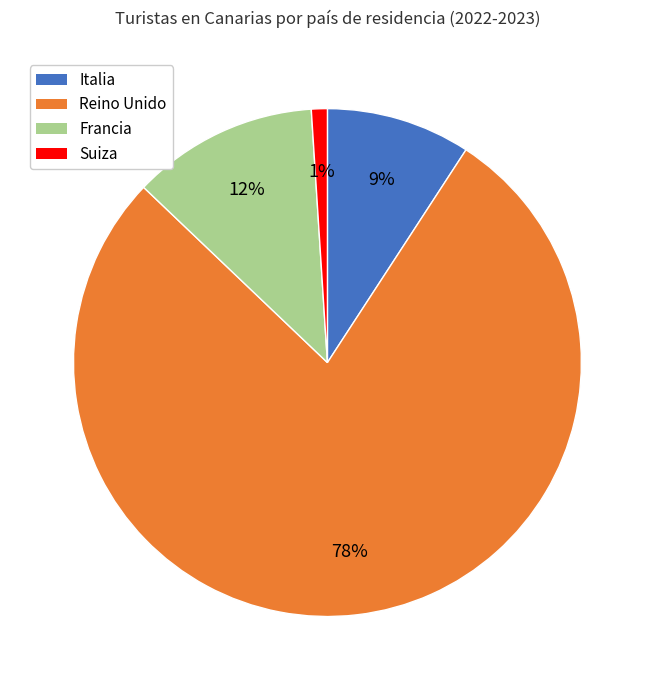

To the nearest percent, what is the difference between the largest and smallest slice percentages?

77%